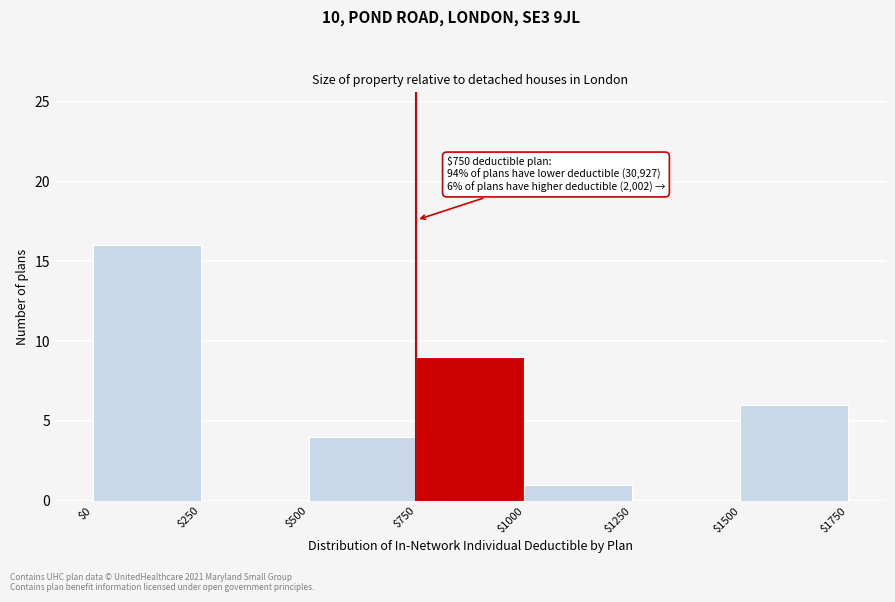

Which range on the x-axis has the tallest bar?

$0 to $250